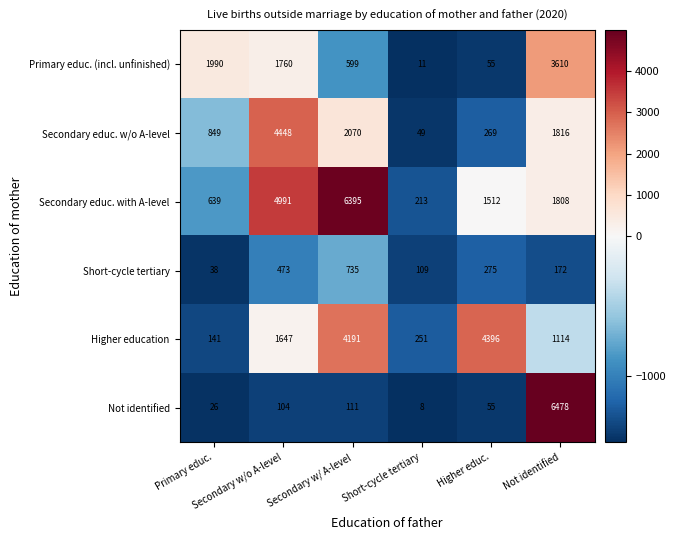

Which series has the largest total across all categories?

Secondary educ. with A-level